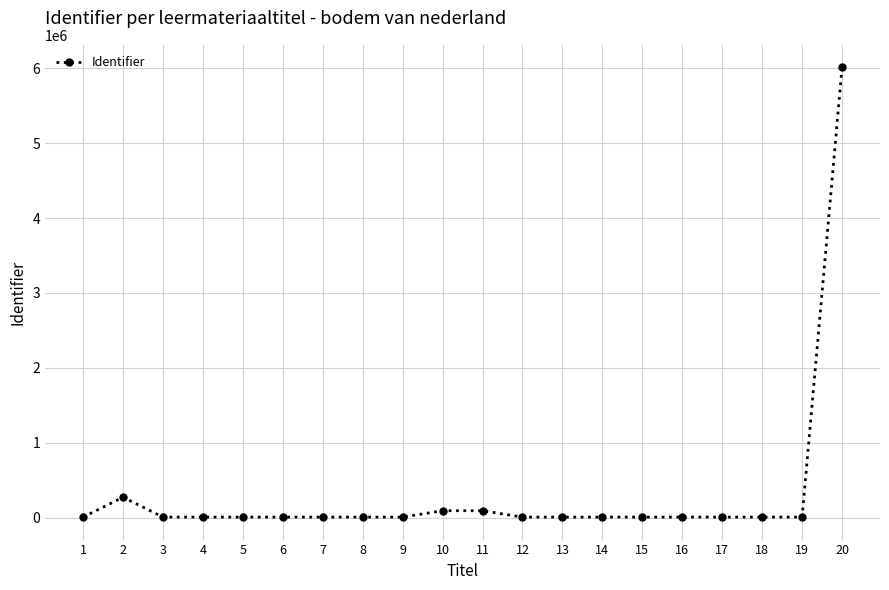

What is the greatest value displayed?

6013313